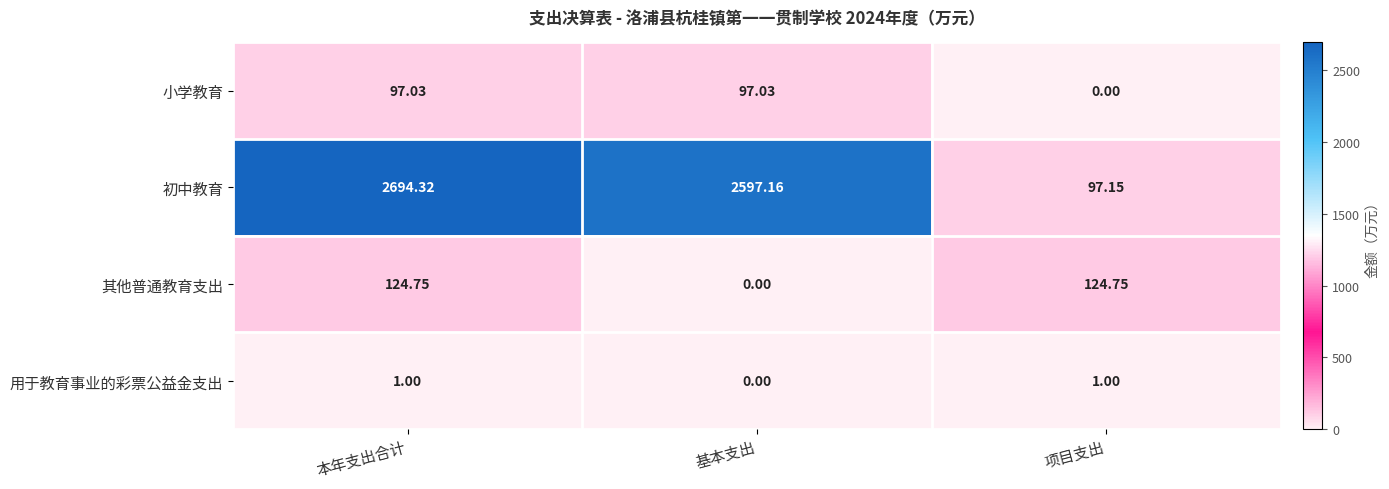

Is the value of 用于教育事业的彩票公益金支出 at 本年支出合计 greater than the value of 初中教育 at 本年支出合计?

No